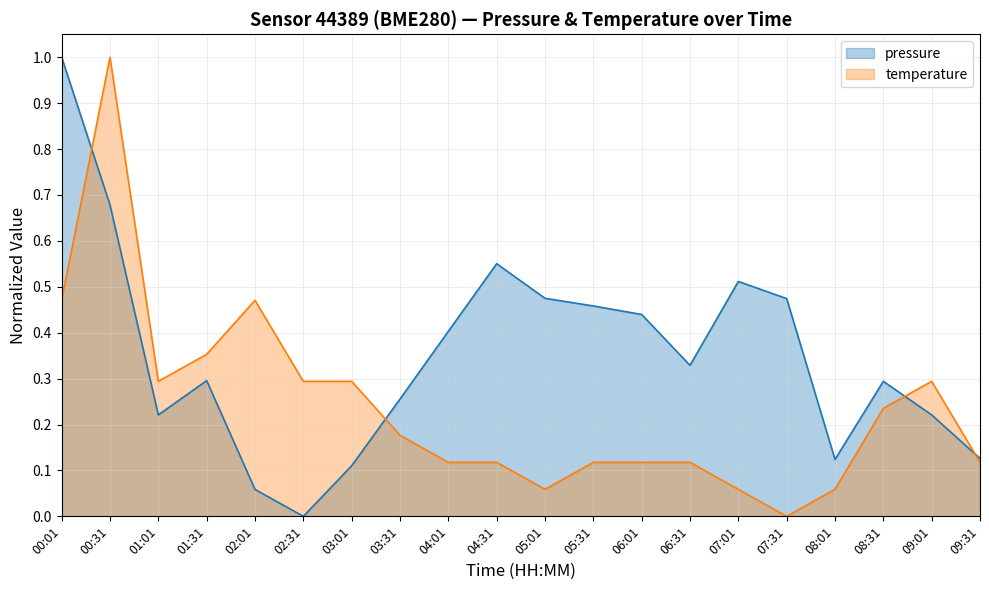

Reading left to right, transcribe all the data shown in this chart.

pressure: 1.0	0.7	0.2	0.3	0.1	0.0	0.1	0.3	0.4	0.6	0.5	0.5	0.4	0.3	0.5	0.5	0.1	0.3	0.2	0.1
temperature: 0.5	1.0	0.3	0.4	0.5	0.3	0.3	0.2	0.1	0.1	0.1	0.1	0.1	0.1	0.1	0.0	0.1	0.2	0.3	0.1